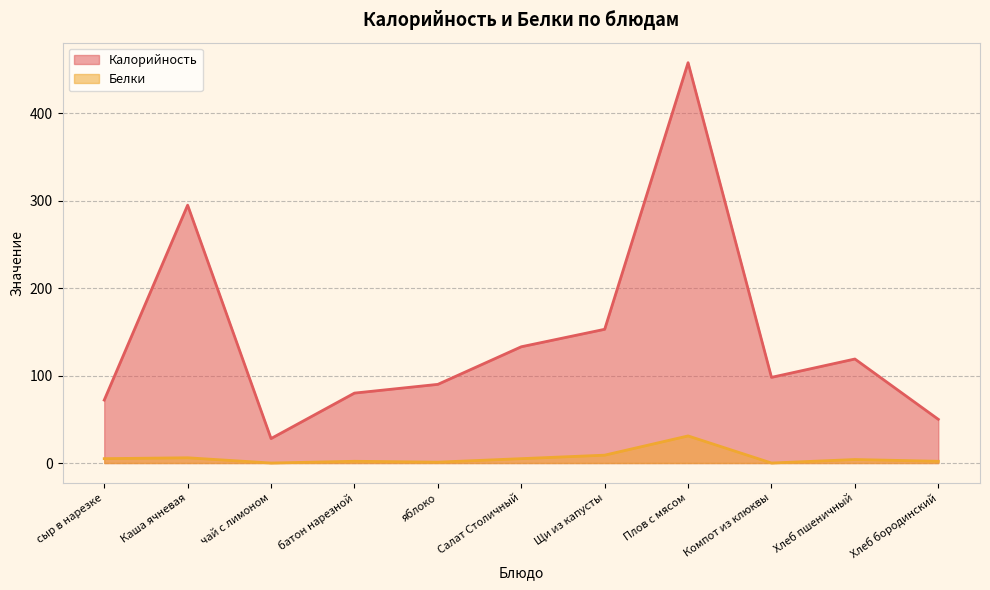

How many interior local valleys does the Белки series have?

3